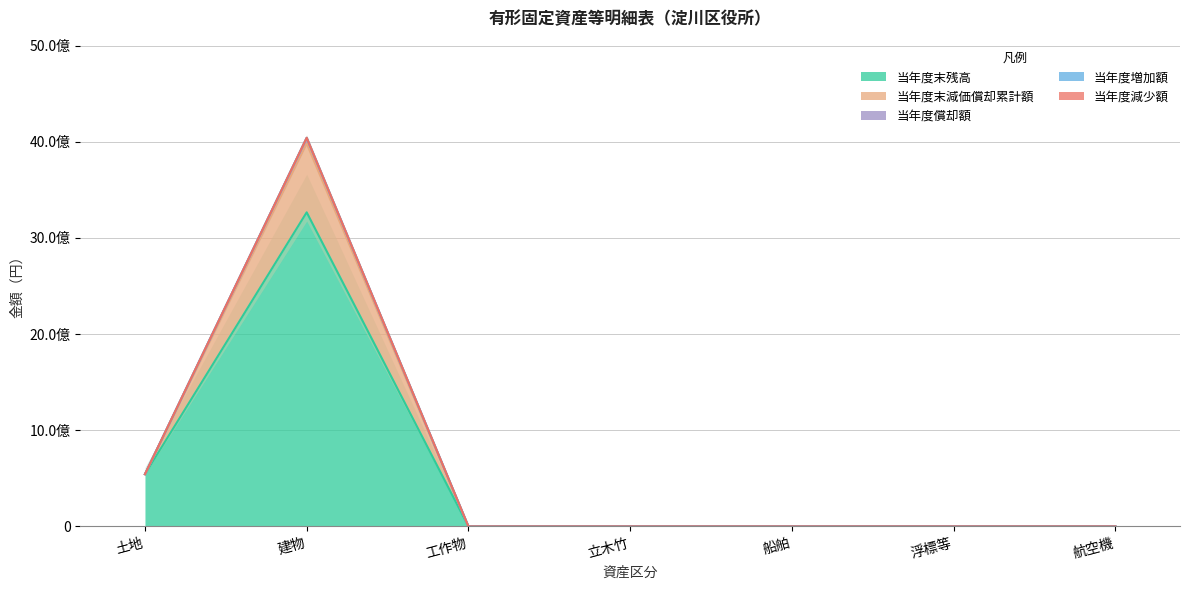

What is the label of the 3rd point from the left?

工作物